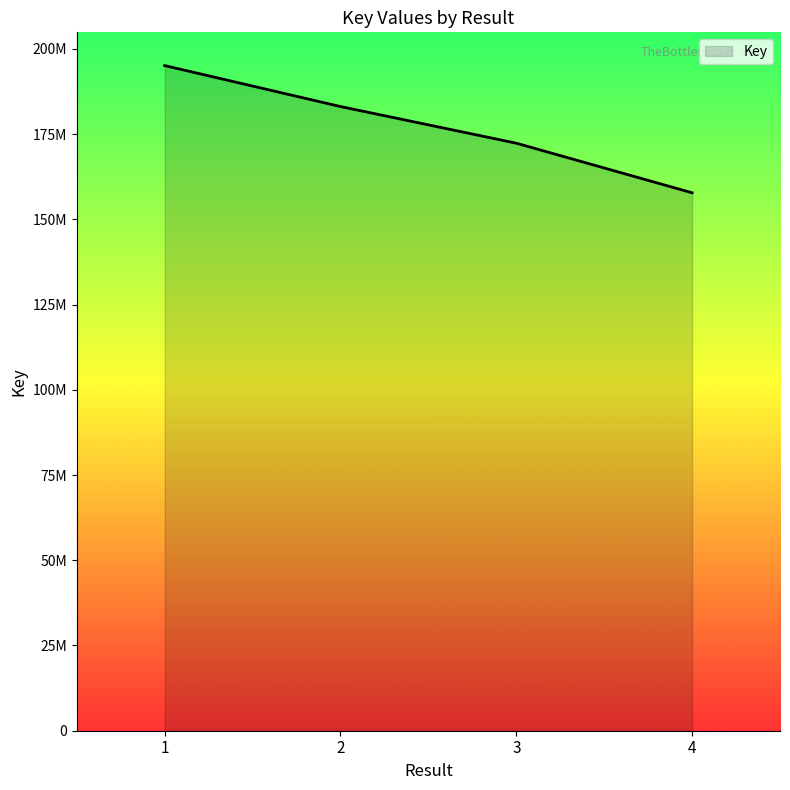

What is the minimum value shown in the chart?

157795504